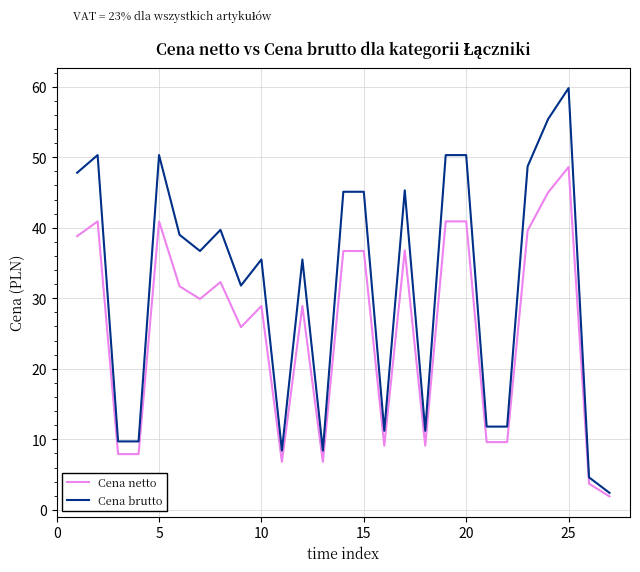

Which series has the widest spread of values?

Cena brutto